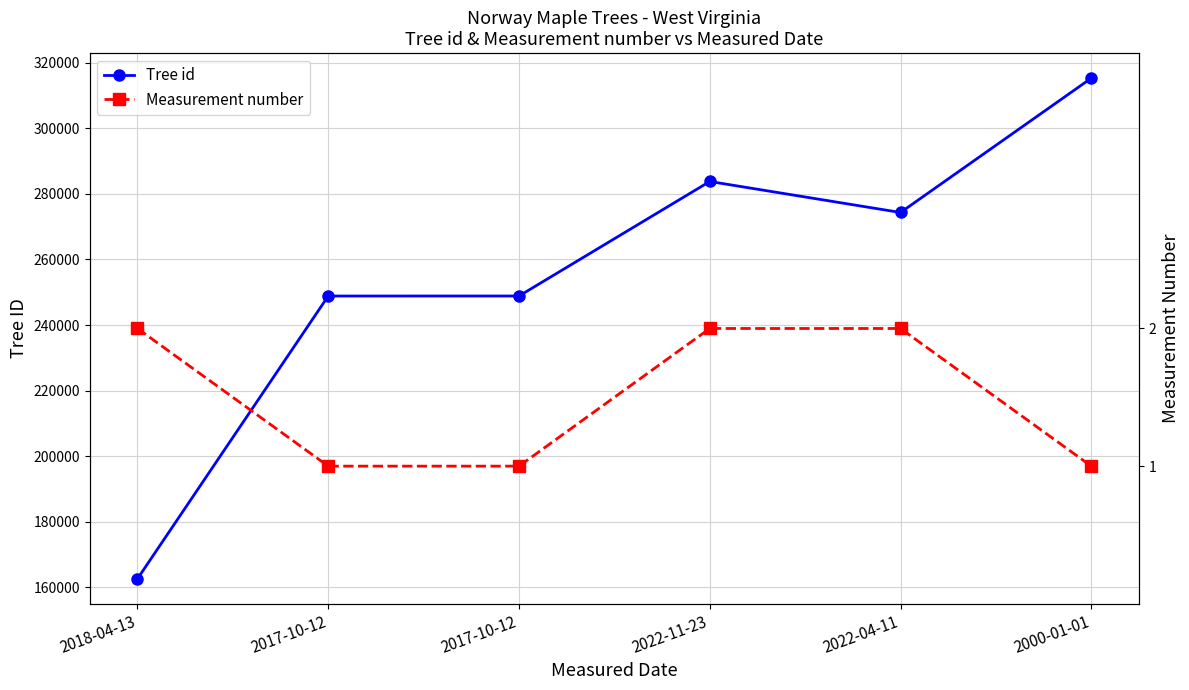

Rank the series by their maximum value, from lowest to highest.

Measurement number, Tree id